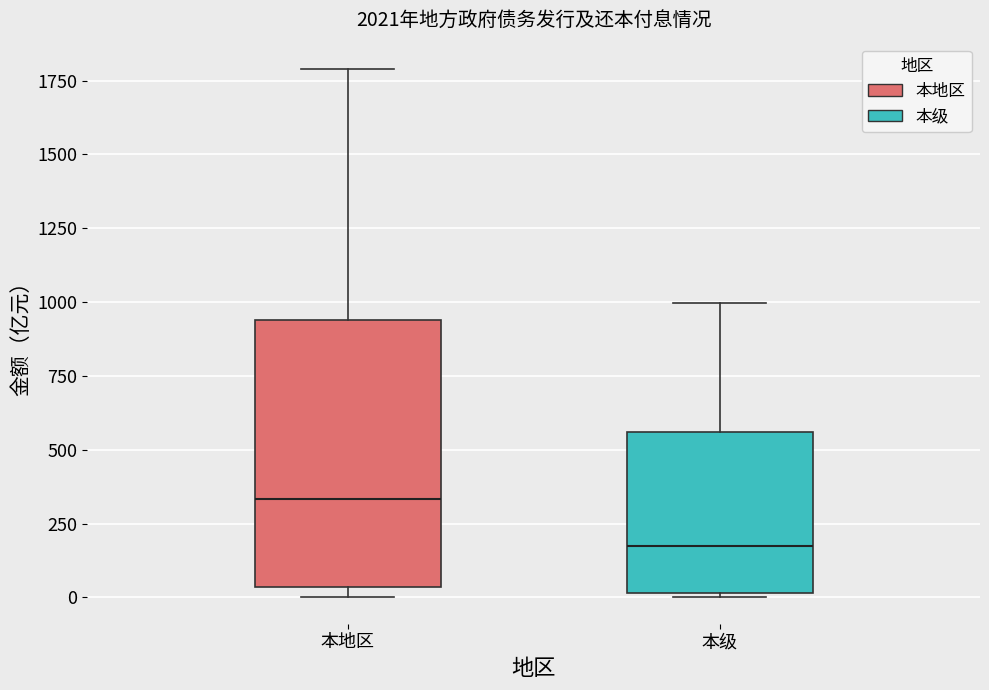

Where is the lower edge of the box for 本级 on the y-axis? The values are not printed on the chart, so give them approximately, as read against the axis.

0